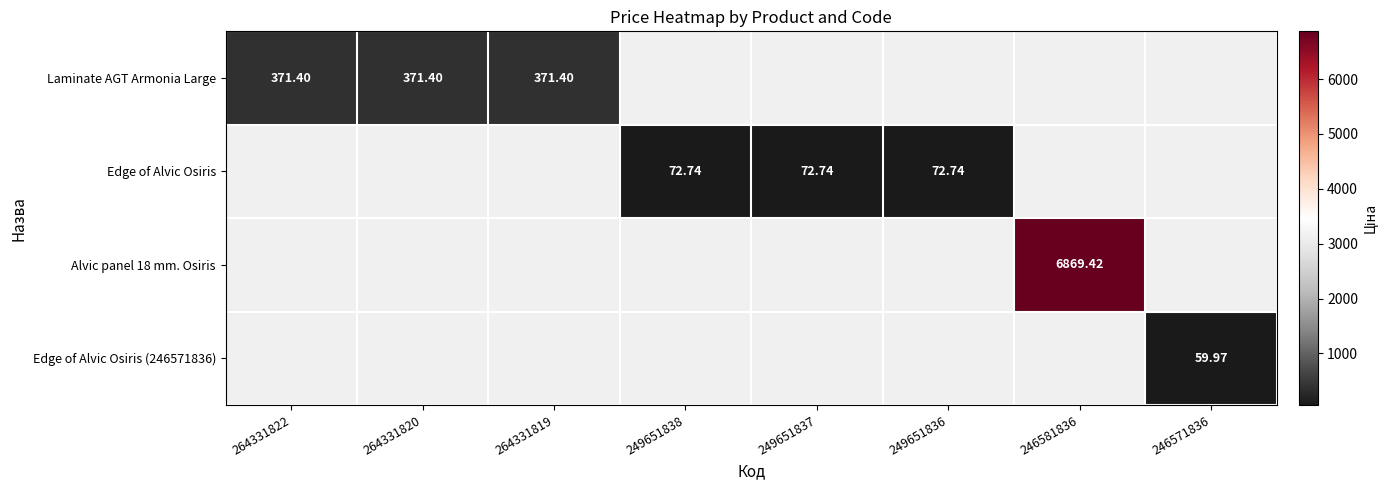

Which series has the largest range (max minus min)?

Laminate AGT Armonia Large